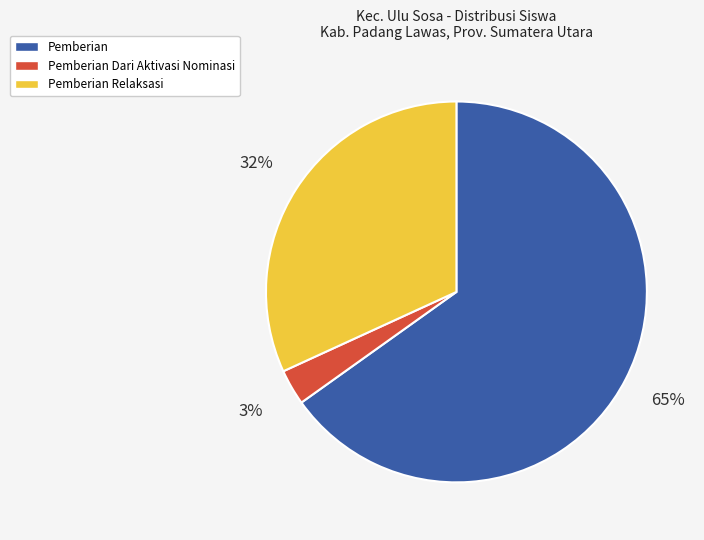

Is there any slice that represents more than half of the pie?

Yes